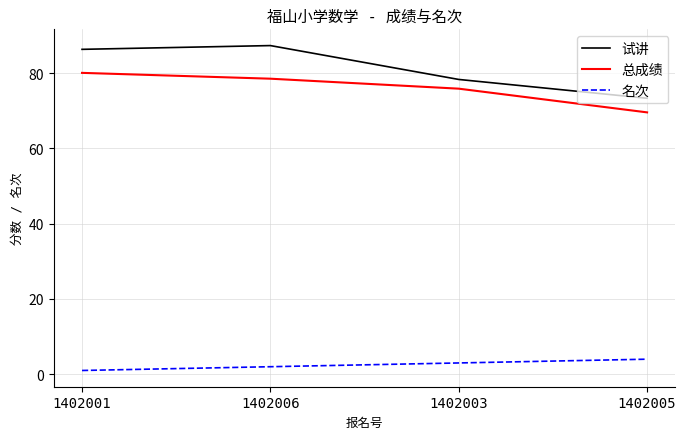

What is the spread (max minus min) of values at 1402006?

85.3